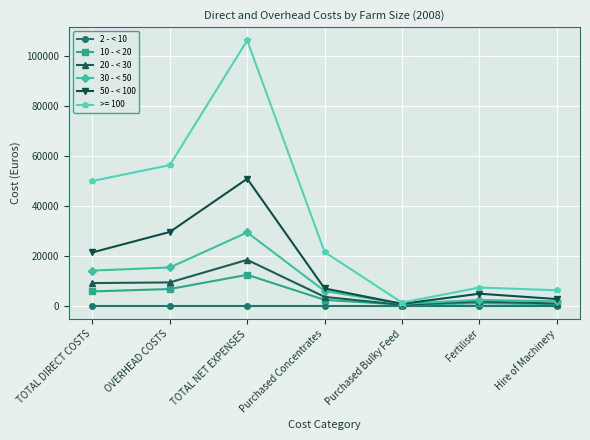

Does the chart have visible grid lines?

Yes